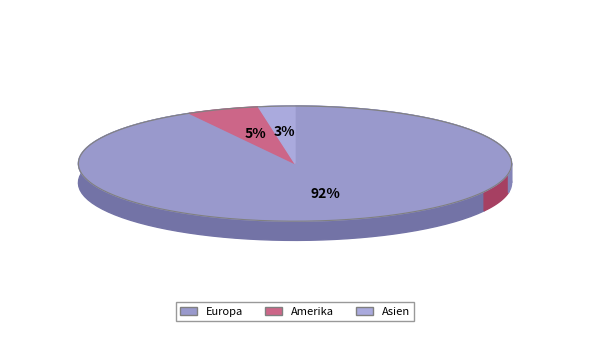

Is there any slice that represents more than half of the pie?

Yes